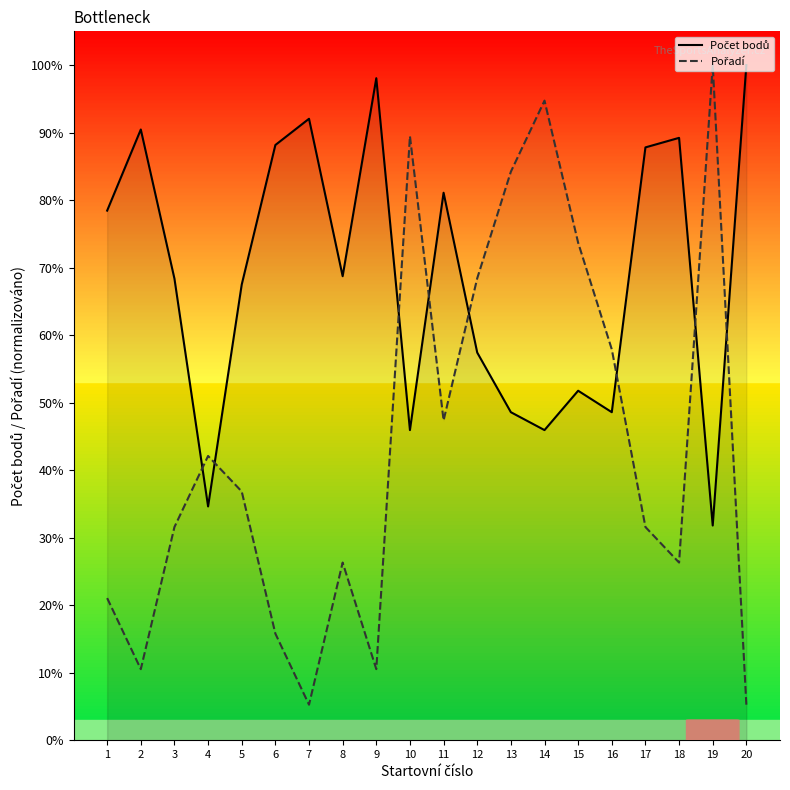

Which has a higher value, 3 or 11?

11